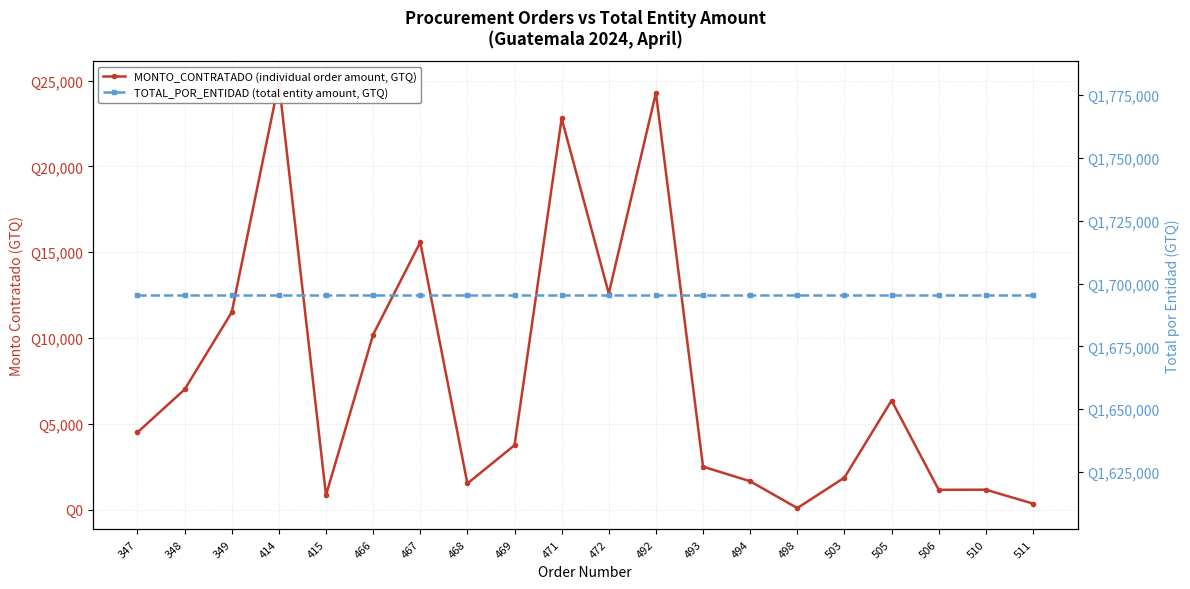

Is this an area chart (filled region under the line)?

No